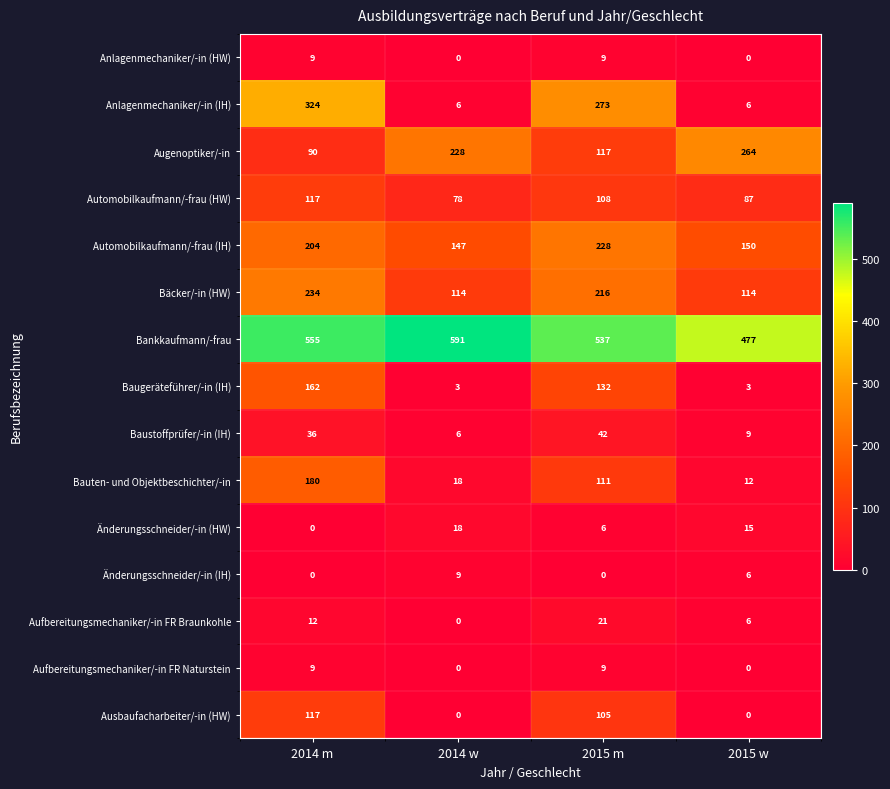

What is the difference between the maximum and minimum values in the Automobilkaufmann/-frau (HW) series?

39